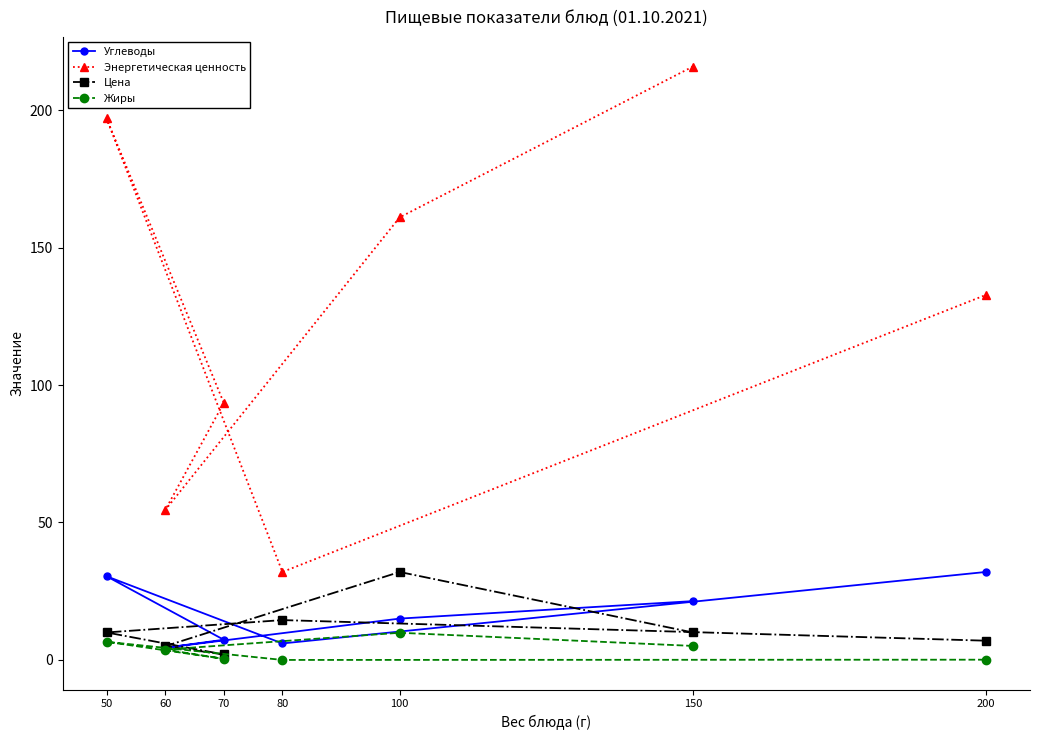

Is it true that Углеводы equals 4.3 at 100?

False